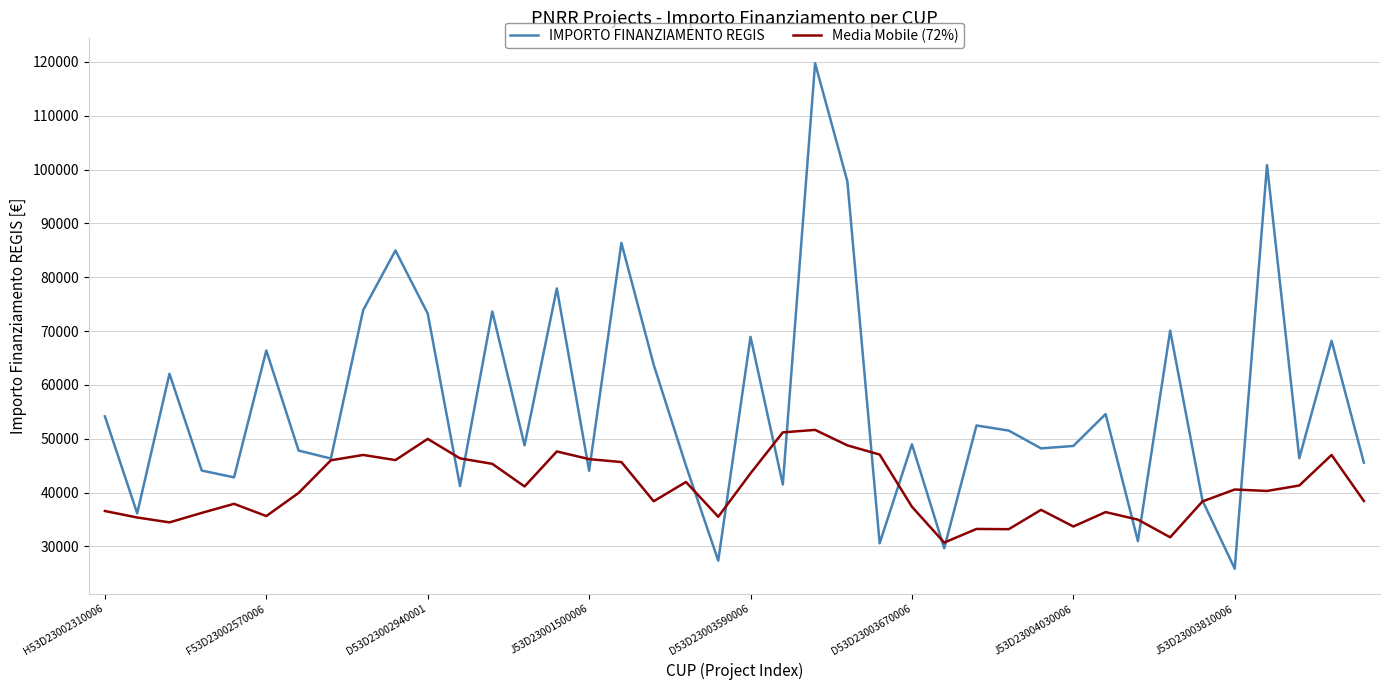

Which series has the largest total across all categories?

IMPORTO FINANZIAMENTO REGIS